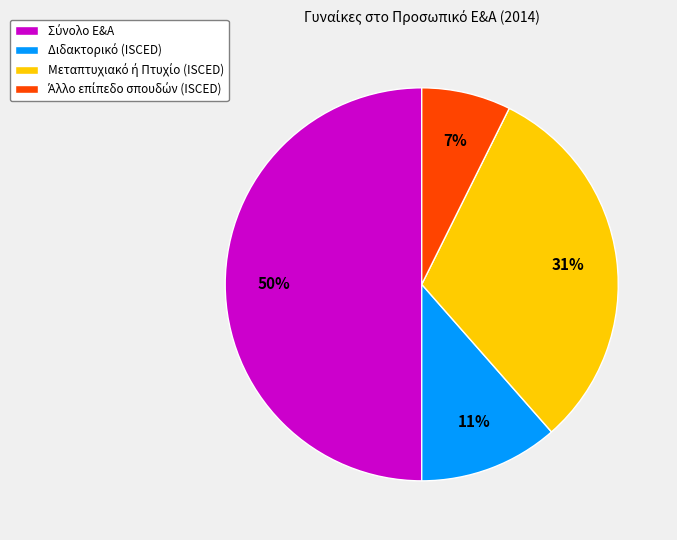

To the nearest percent, what is the average slice percentage?

25%